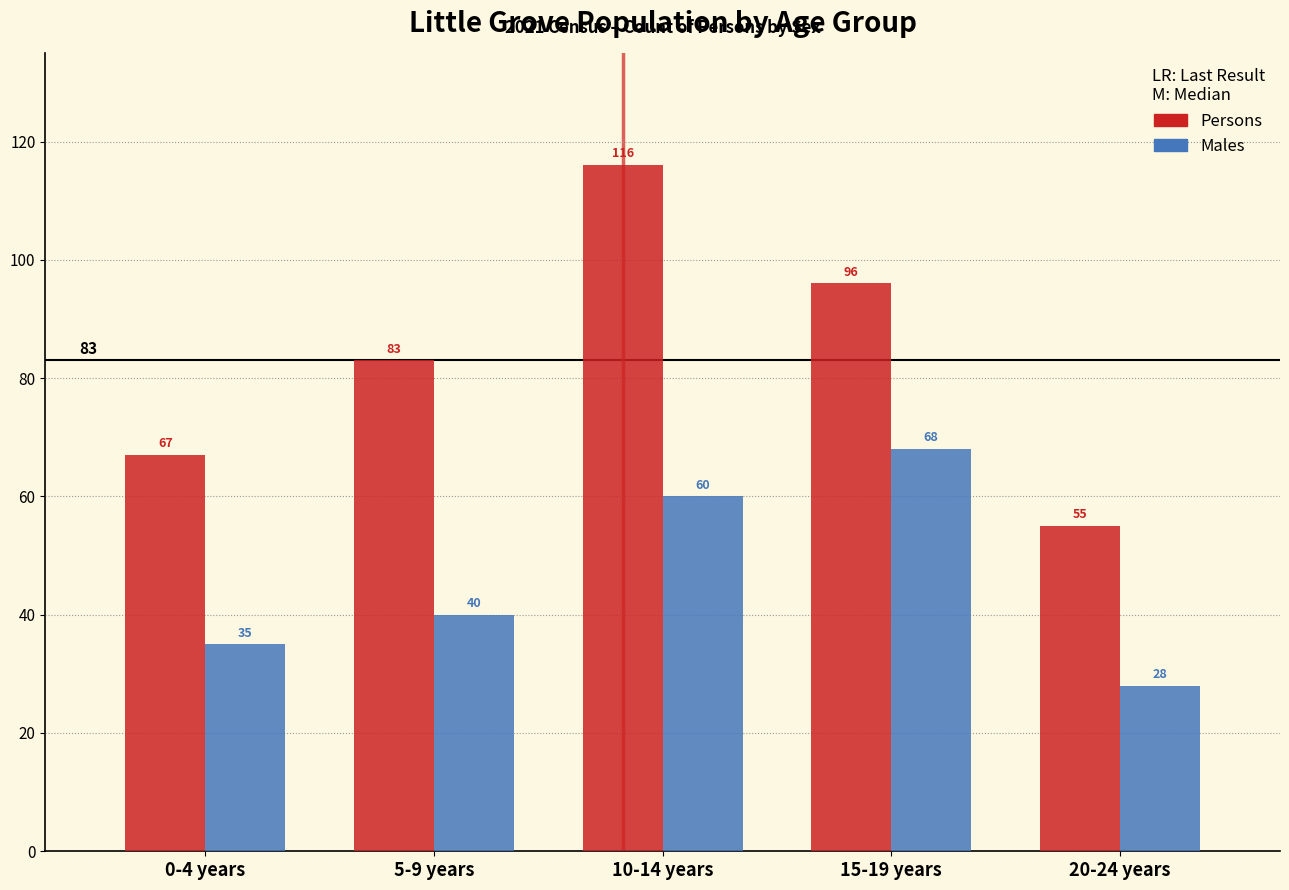

Reading right to left, transcribe all the data shown in this chart.

Persons: 55	96	116	83	67
Males: 28	68	60	40	35